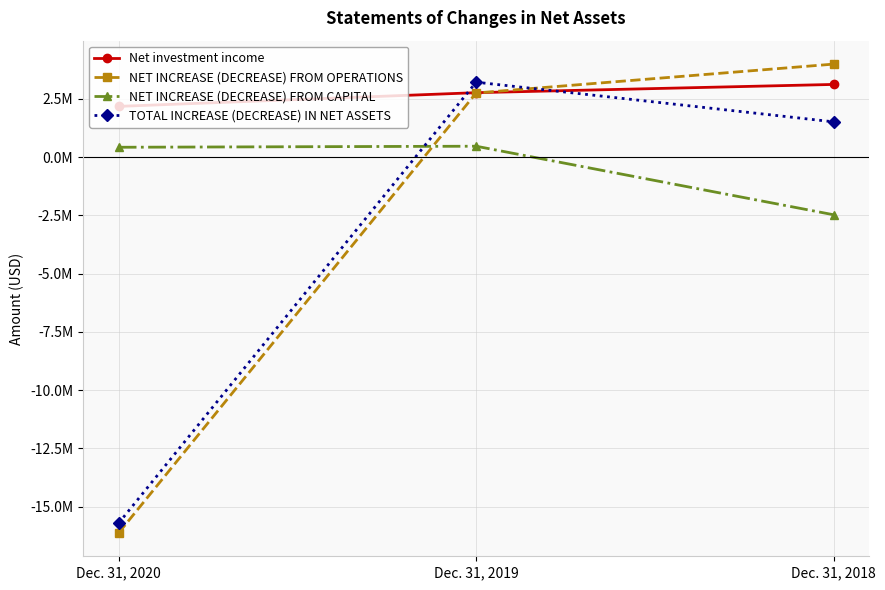

At which label does TOTAL INCREASE (DECREASE) IN NET ASSETS reach its peak?

Dec. 31, 2019